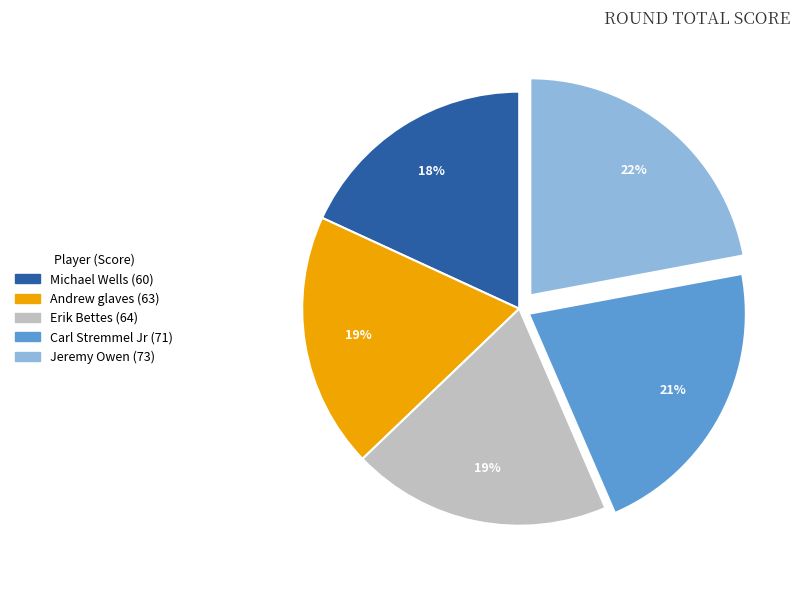

Between Andrew glaves and Carl Stremmel Jr, which is larger?

Carl Stremmel Jr